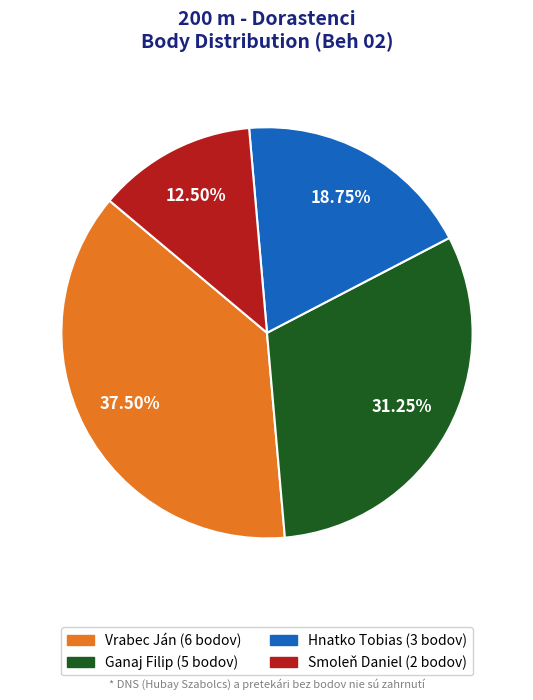

Is the sum of Smoleň Daniel and Hnatko Tobias greater than half?

No